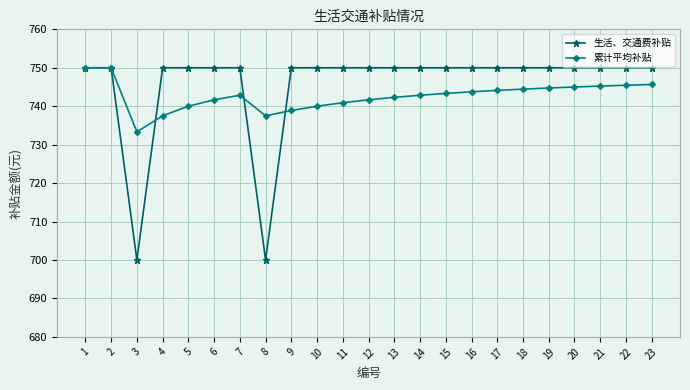

What is the difference between the maximum and minimum values in the 生活、交通费补贴 series?

50.0